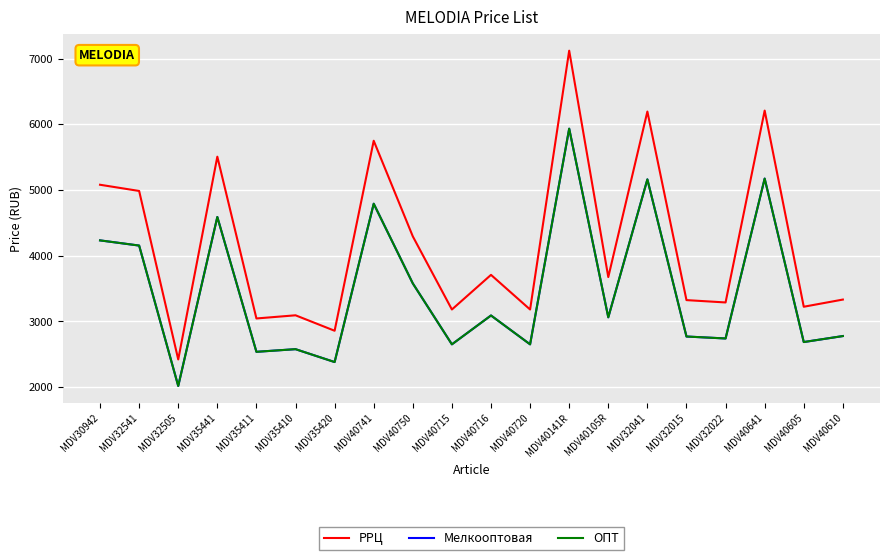

Which series has the largest total across all categories?

РРЦ